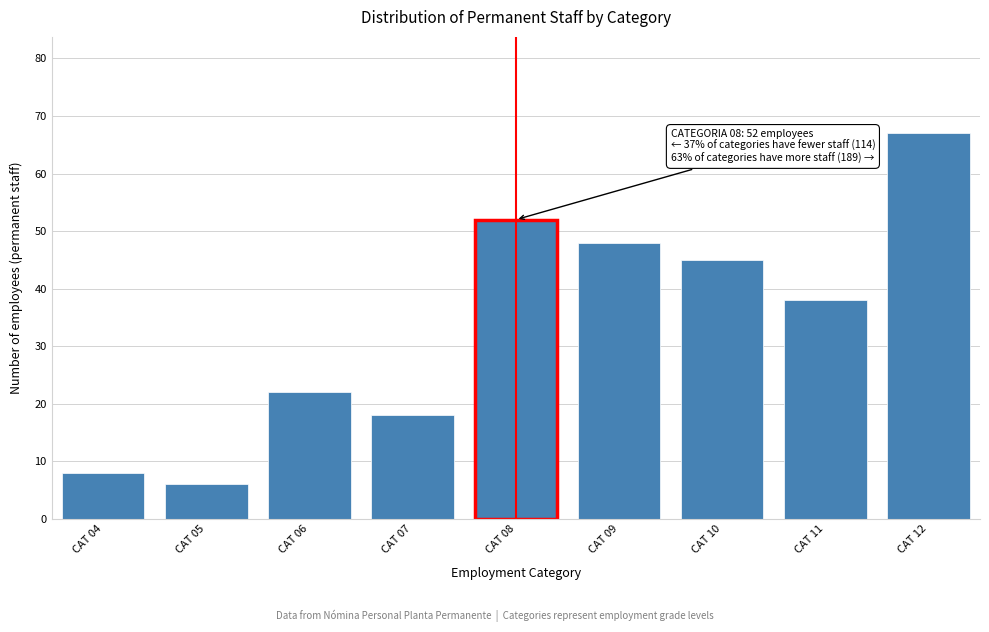

Reading left to right, extract all data points from this chart.

8	6	22	18	52	48	45	38	67